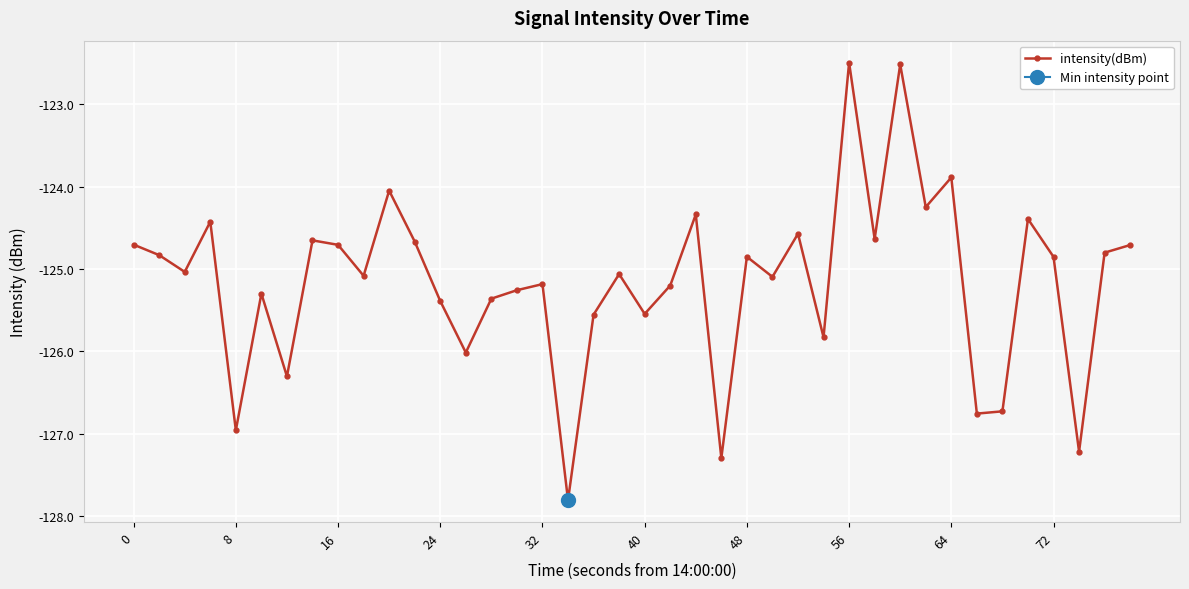

The intensity(dBm) series shows -123.9 at 64. True or false?

True